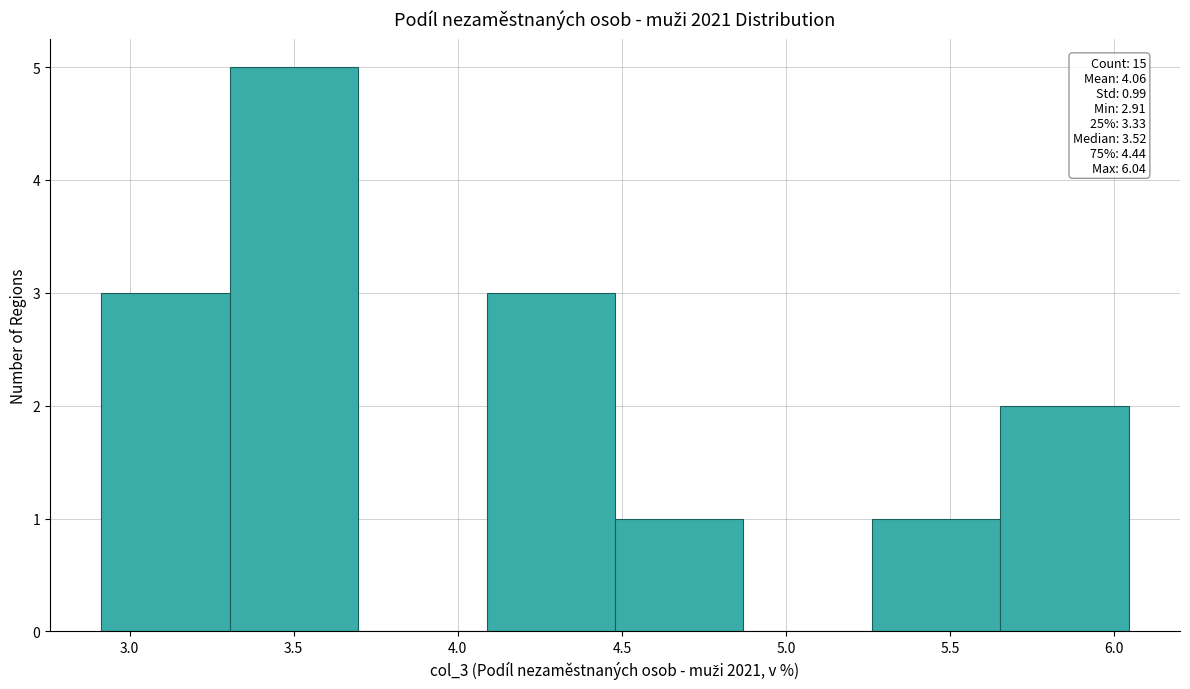

Which range on the x-axis has the tallest bar?

3.30 to 3.70